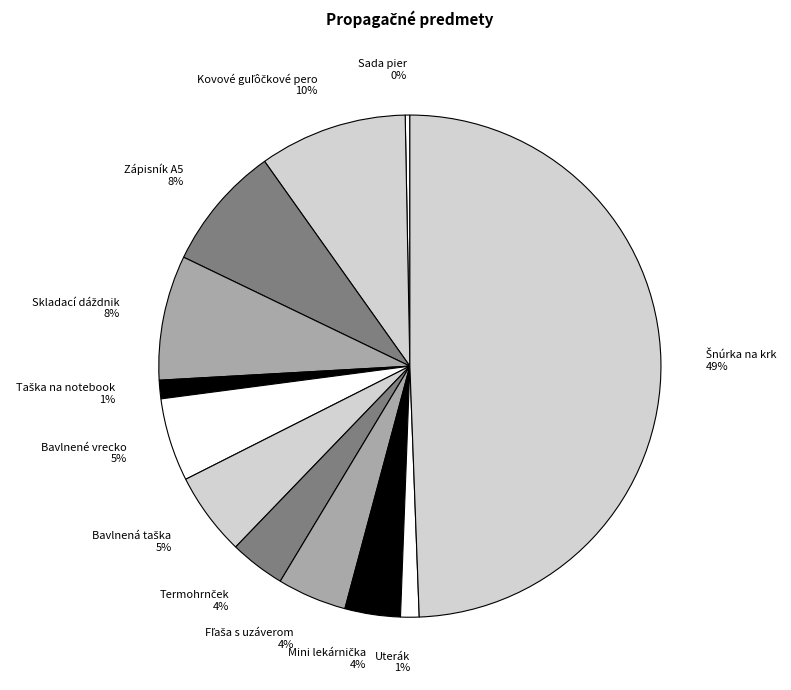

Does Bavlnené vrecko account for over 50% of the chart?

No